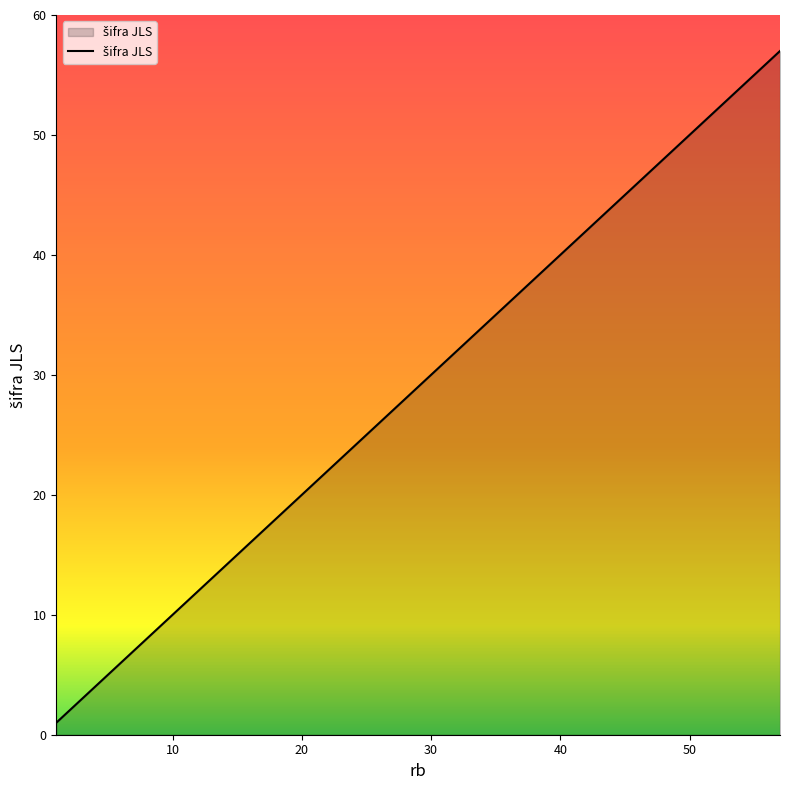

Does the chart have visible grid lines?

No